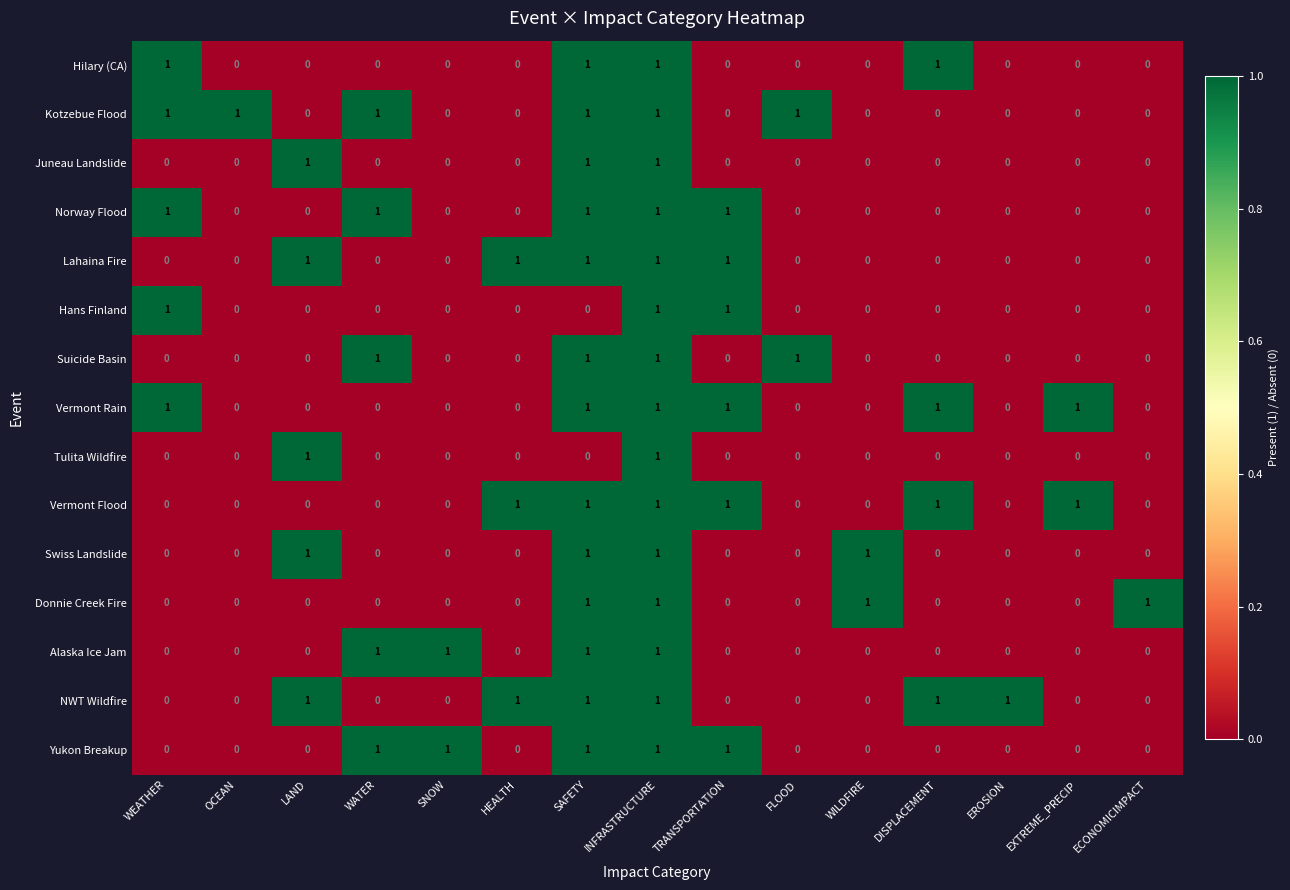

At how many categories does at least one series exceed 0?

15